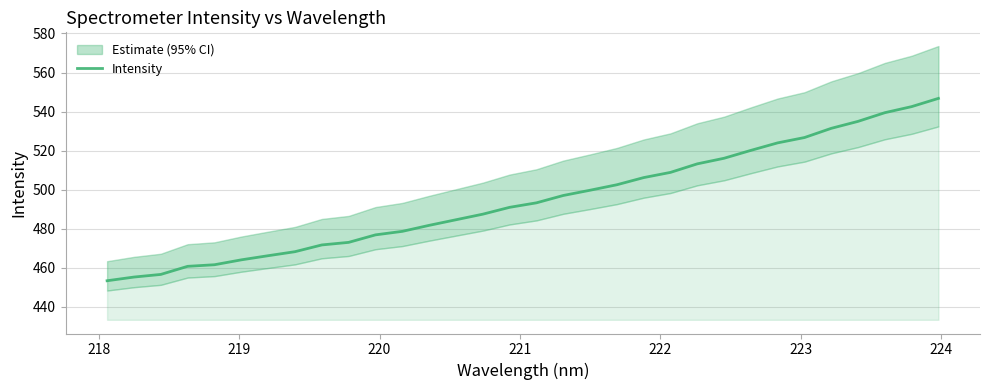

The value at 18 is 236.3. True or false?

False